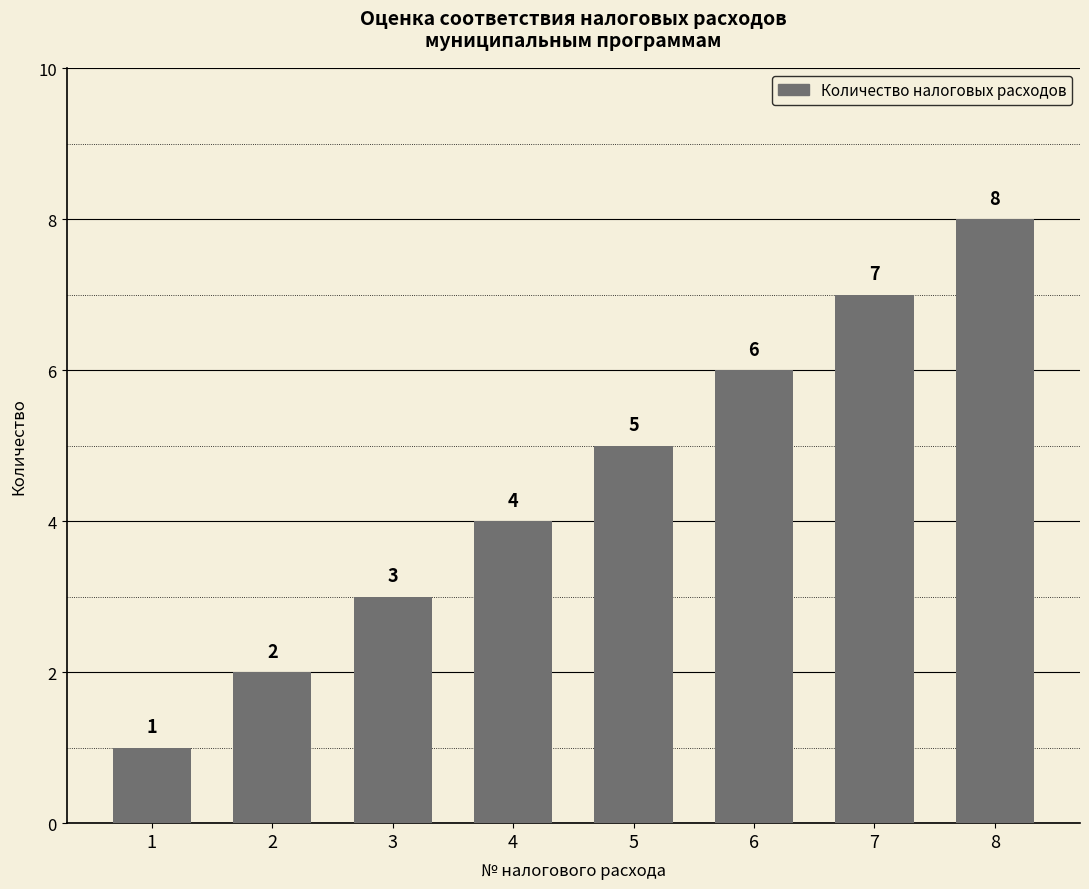

Which label corresponds to the largest value in the chart?

8